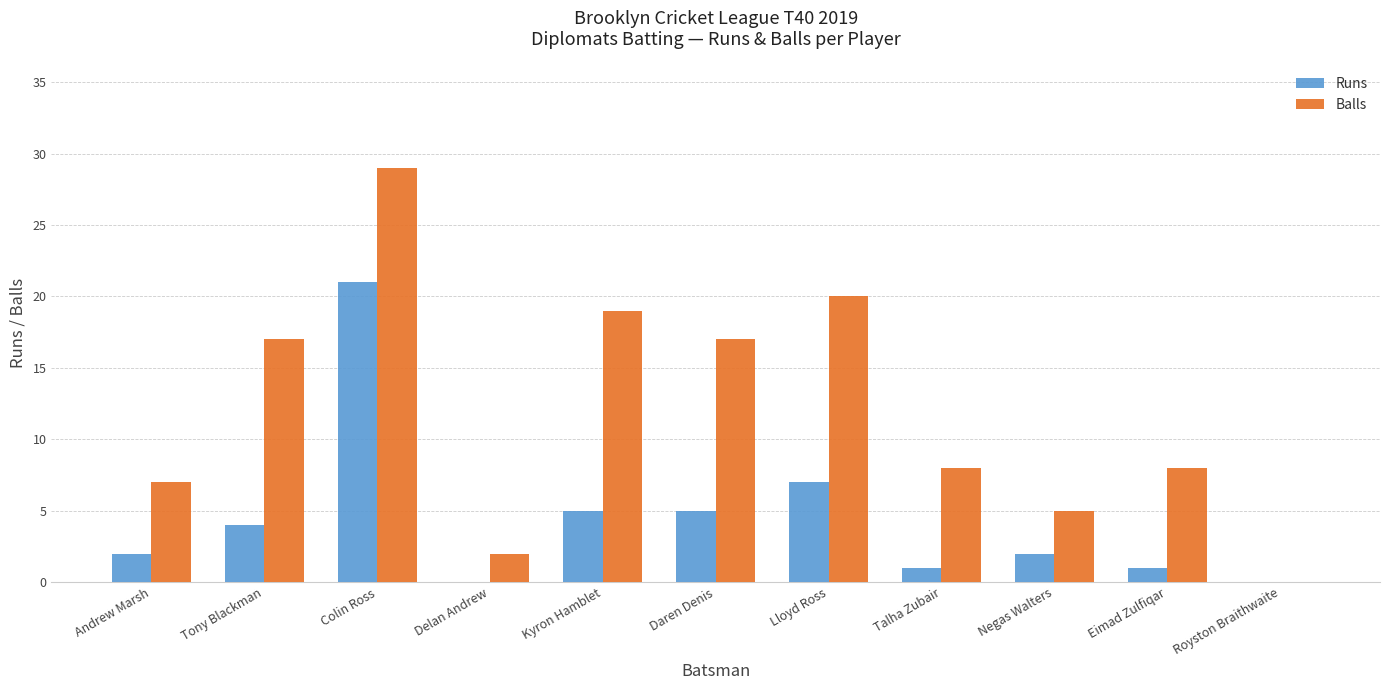

What is the spread (max minus min) of values at Eimad Zulfiqar?

7